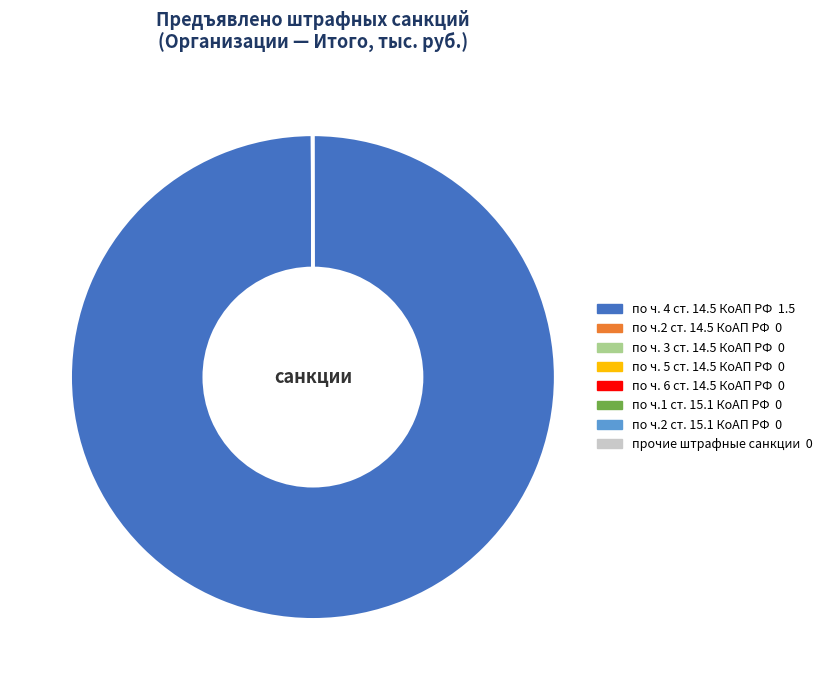

Is there any slice that represents more than half of the pie?

Yes